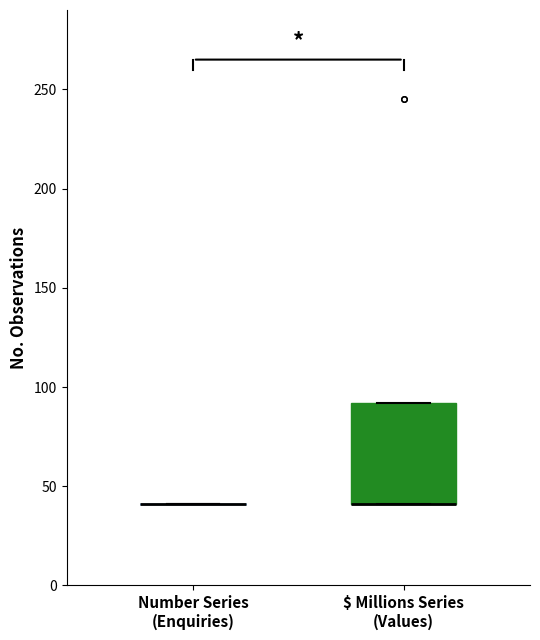

Reading left to right, read every box against the y-axis: the position of its median line, the range the box covers, and the ends of its whiskers. The values are not printed on the chart, so give them approximately, as read against the axis.

Number Series (Enquiries): box collapsed to a line at 40, whiskers 40 to 40
$ Millions Series (Values): median 40 (drawn on the box's lower edge), box 40 to 90, whiskers 40 to 90